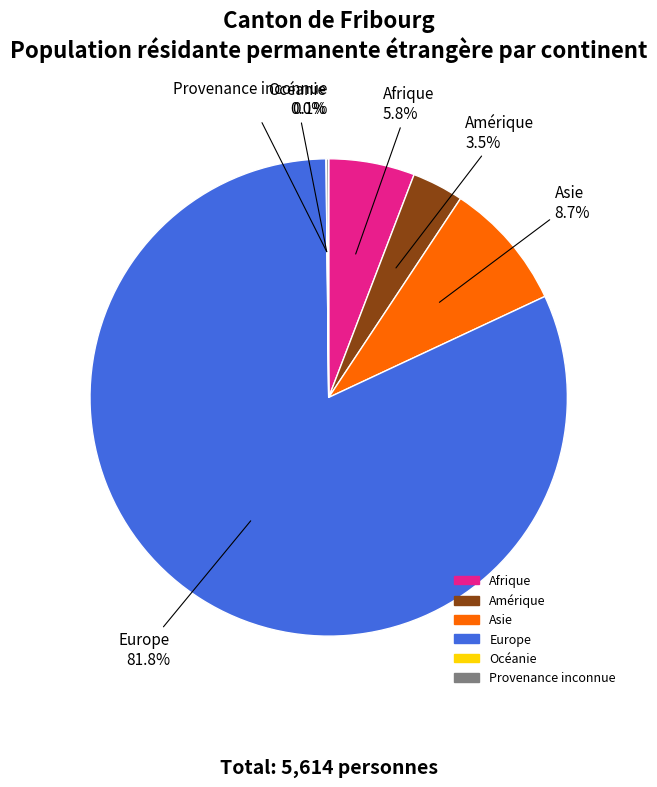

To the nearest percent, what portion does Europe represent?

82%